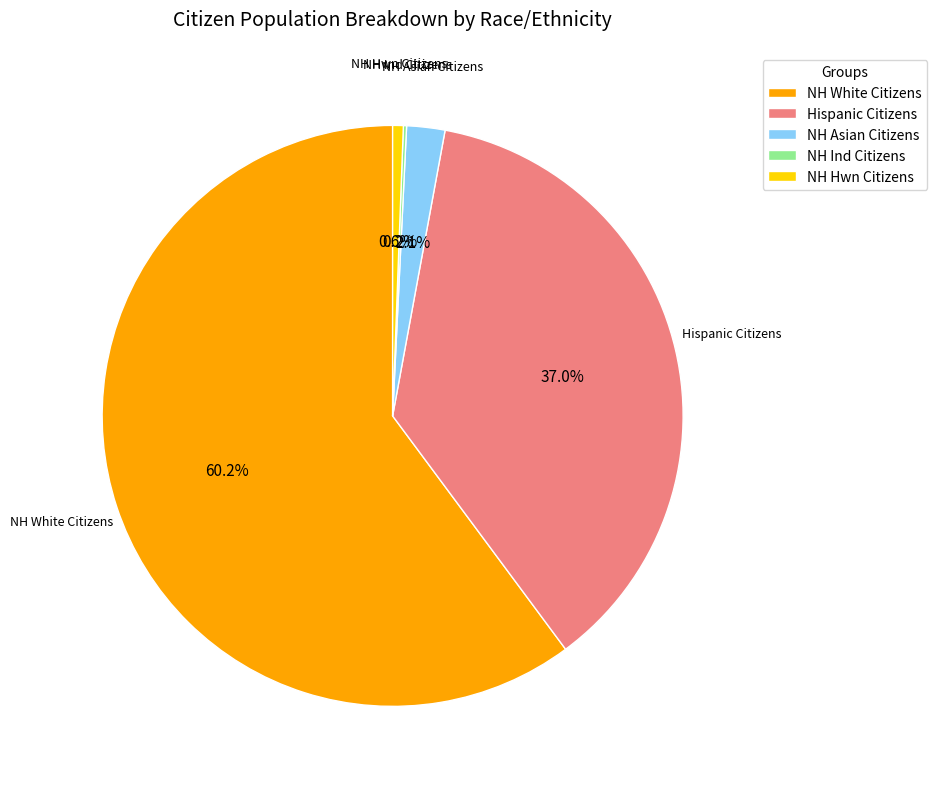

Combined, what portion of the pie is Hispanic Citizens and NH White Citizens?

97.1%